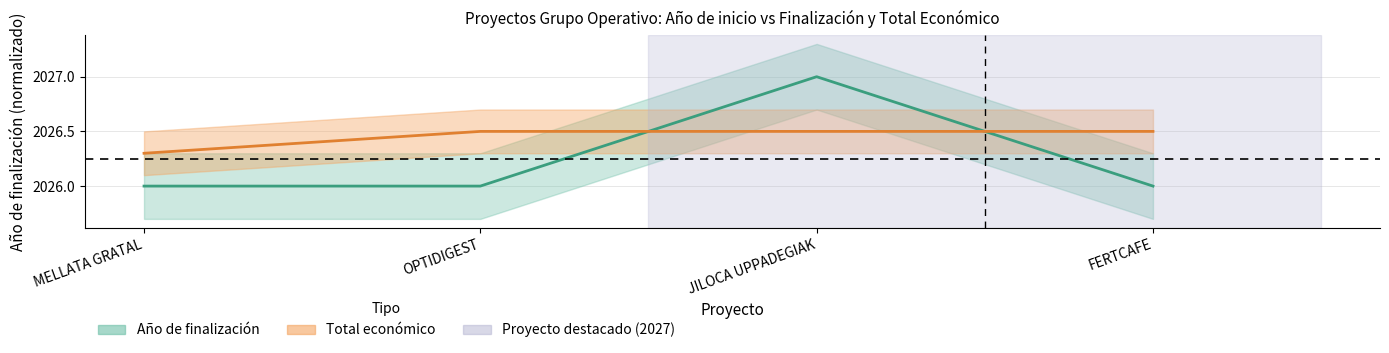

What is the value of the Año de finalización point at the 1st from the left?

2026.0